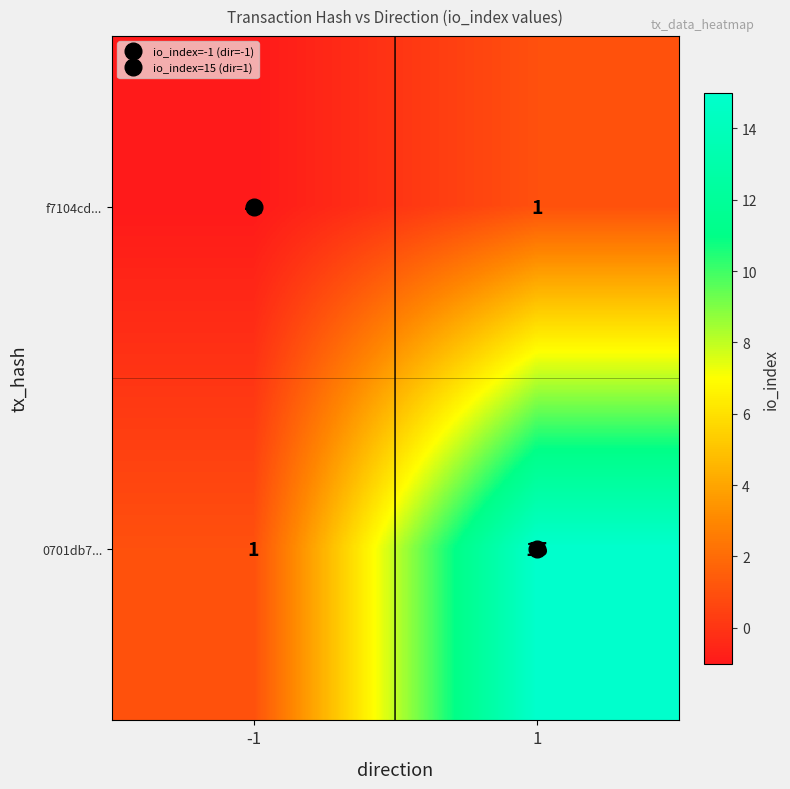

Is it true that f7104cd... equals -1 at -1?

True